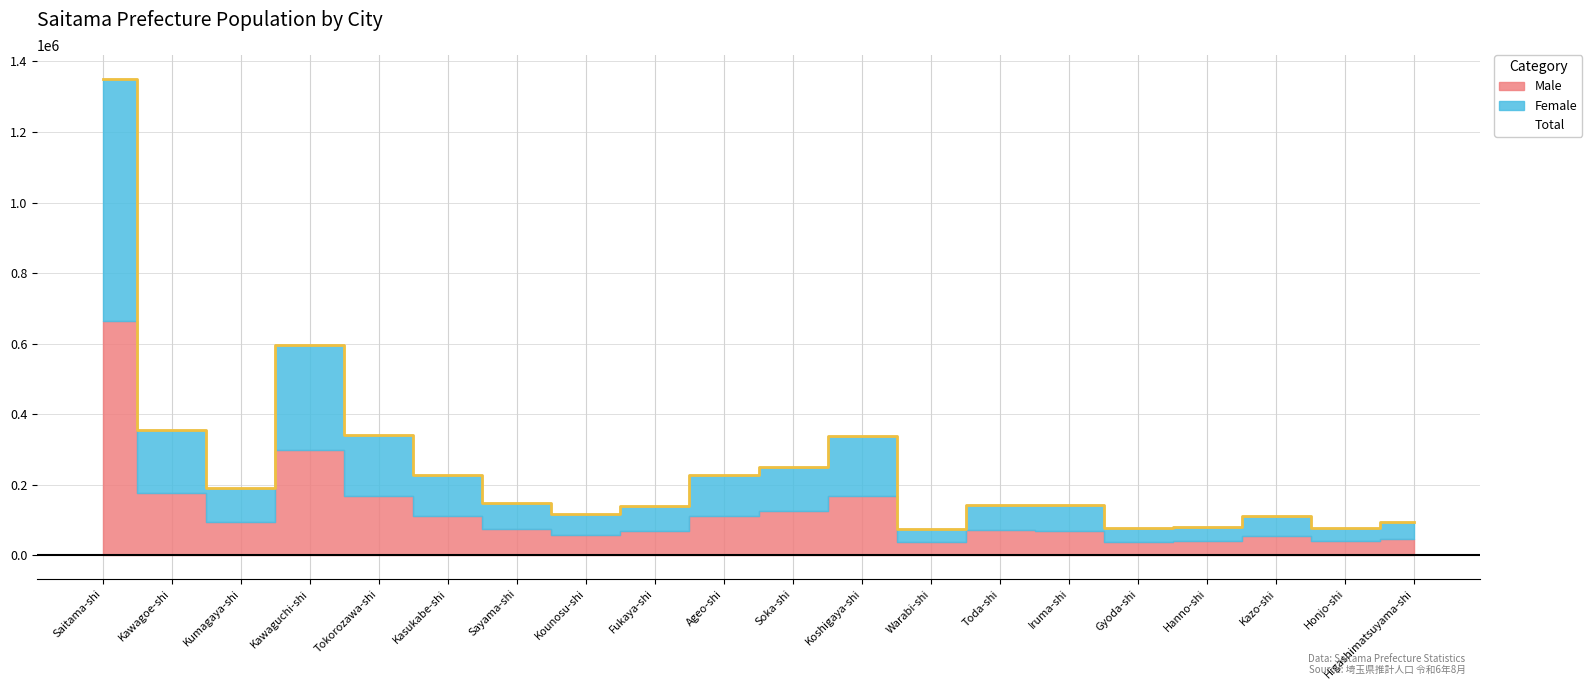

What is the greatest value displayed?

1350710